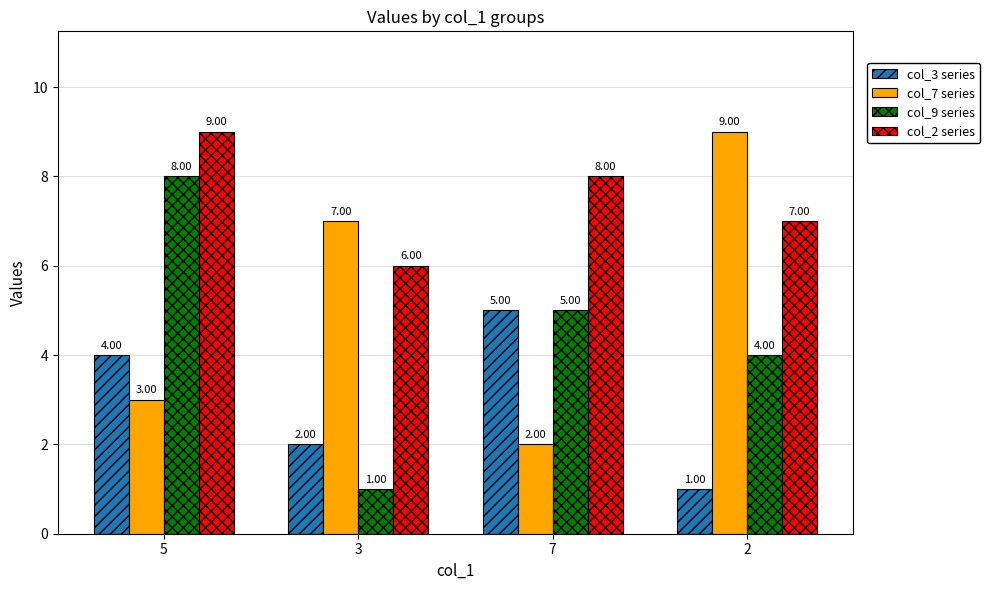

The col_2 series series shows 2 at 7. True or false?

False